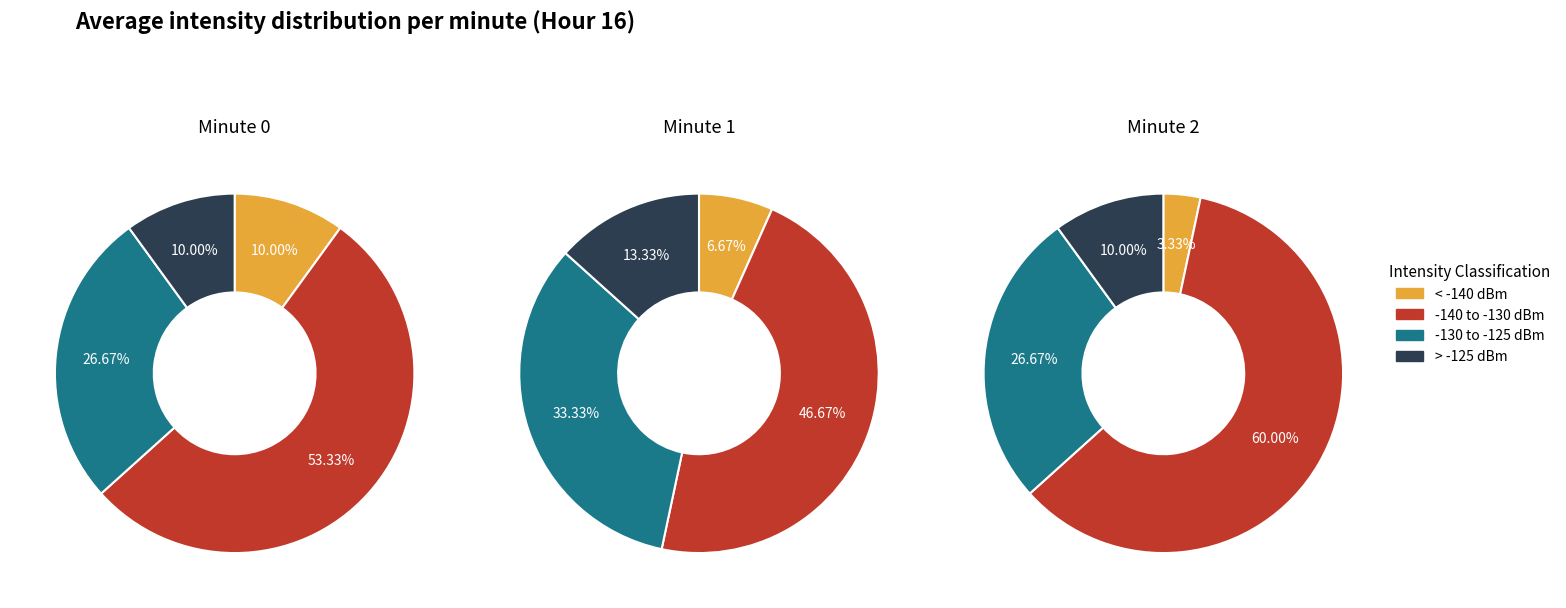

True or false: 0 accounts for 8% of the total.

False